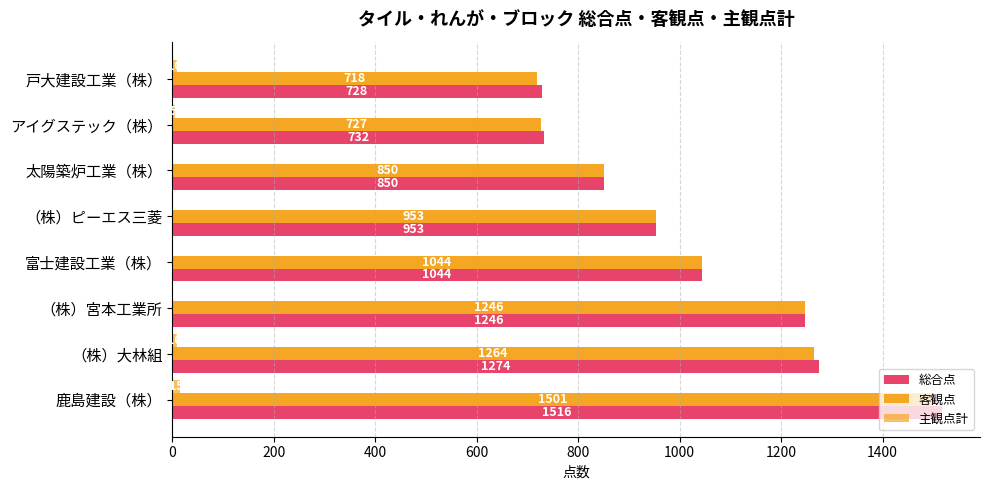

How many data points does each series have?

8